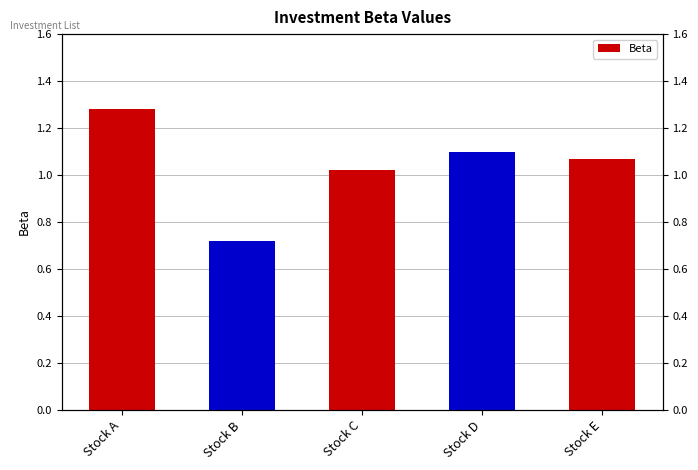

Which category has the lowest value across all series?

Stock B